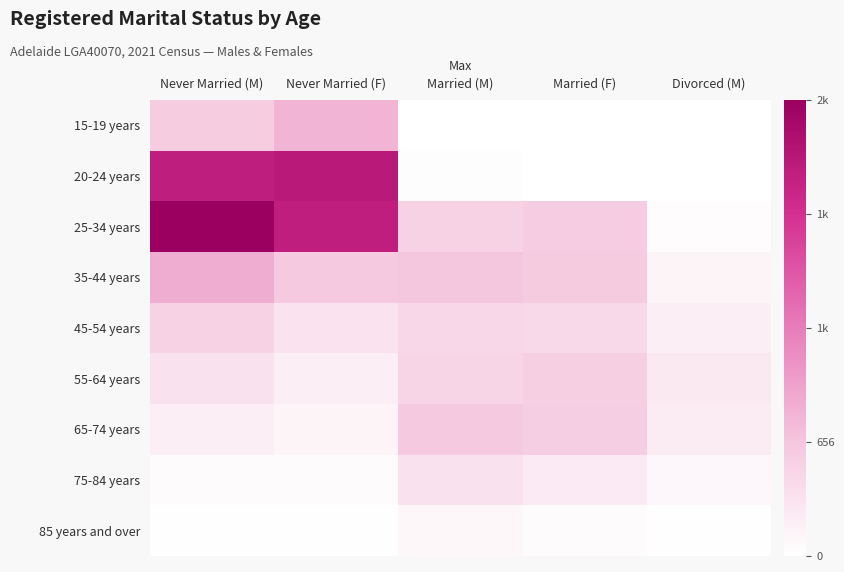

Reading left to right, list all the values displayed in this chart.

15-19 years: Never Married (M)=585	Never Married (F)=811	Married (M)=0	Married (F)=0	Divorced (M)=0
20-24 years: Never Married (M)=2213	Never Married (F)=2278	Married (M)=21	Married (F)=0	Divorced (M)=4
25-34 years: Never Married (M)=2627	Never Married (F)=2205	Married (M)=516	Married (F)=575	Divorced (M)=34
35-44 years: Never Married (M)=878	Never Married (F)=624	Married (M)=638	Married (F)=605	Divorced (M)=129
45-54 years: Never Married (M)=522	Never Married (F)=320	Married (M)=458	Married (F)=440	Divorced (M)=198
55-64 years: Never Married (M)=341	Never Married (F)=194	Married (M)=491	Married (F)=546	Divorced (M)=251
65-74 years: Never Married (M)=185	Never Married (F)=131	Married (M)=610	Married (F)=558	Divorced (M)=230
75-84 years: Never Married (M)=44	Never Married (F)=44	Married (M)=330	Married (F)=246	Divorced (M)=94
85 years and over: Never Married (M)=12	Never Married (F)=16	Married (M)=86	Married (F)=42	Divorced (M)=11